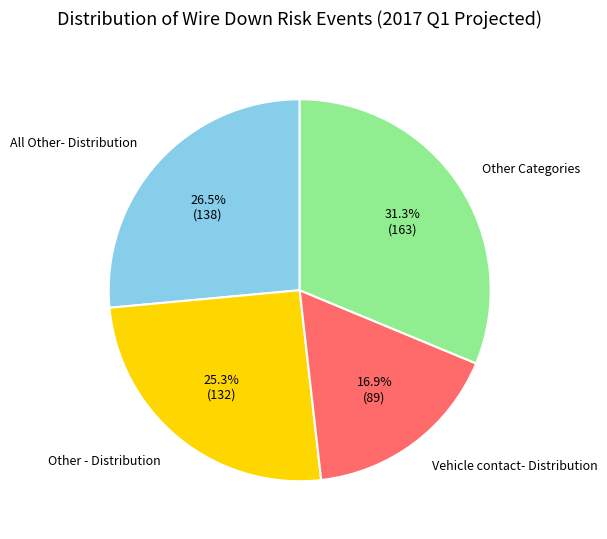

How many segments does this pie chart have?

4